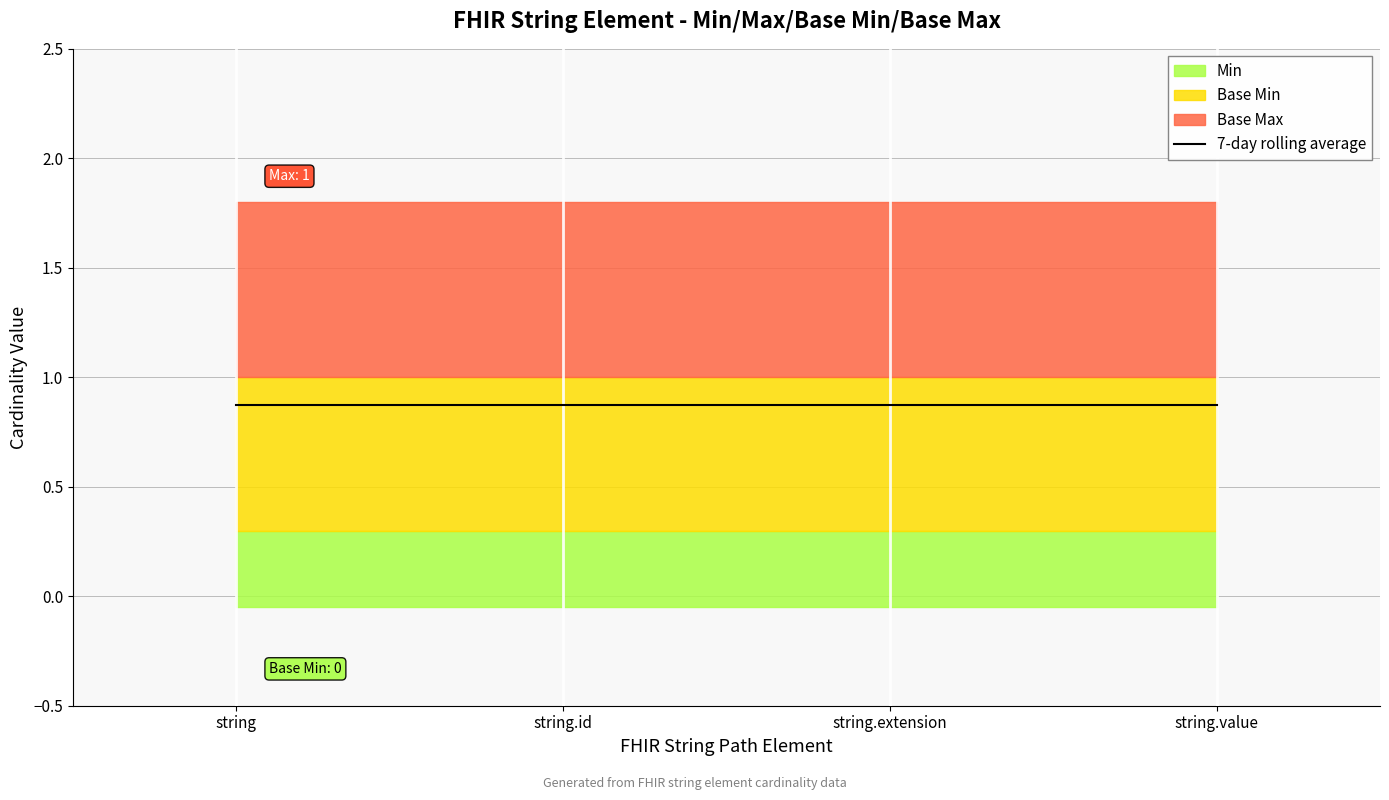

At how many categories does at least one series exceed 0?

4